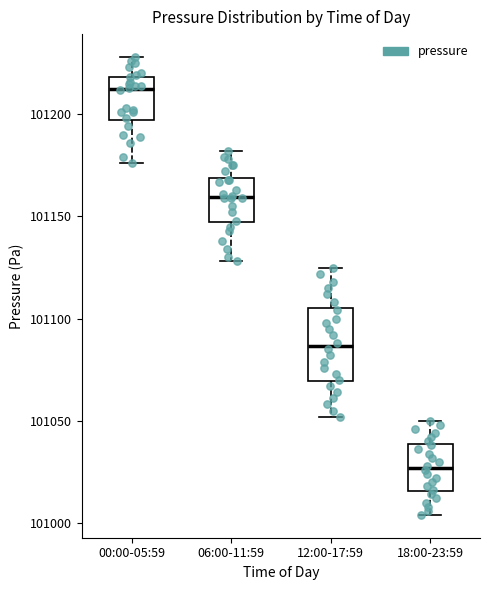

Reading left to right, transcribe this box plot: for each box, give where its median line is, the range the box spans, and where its two whiskers end, as read against the y-axis. The values are not printed on the chart, so give them approximately, as read against the axis.

00:00-05:59: median 101215, box 101195 to 101220, whiskers 101175 to 101230
06:00-11:59: median 101160, box 101145 to 101170, whiskers 101130 to 101180
12:00-17:59: median 101085, box 101070 to 101105, whiskers 101050 to 101125
18:00-23:59: median 101025, box 101015 to 101040, whiskers 101005 to 101050